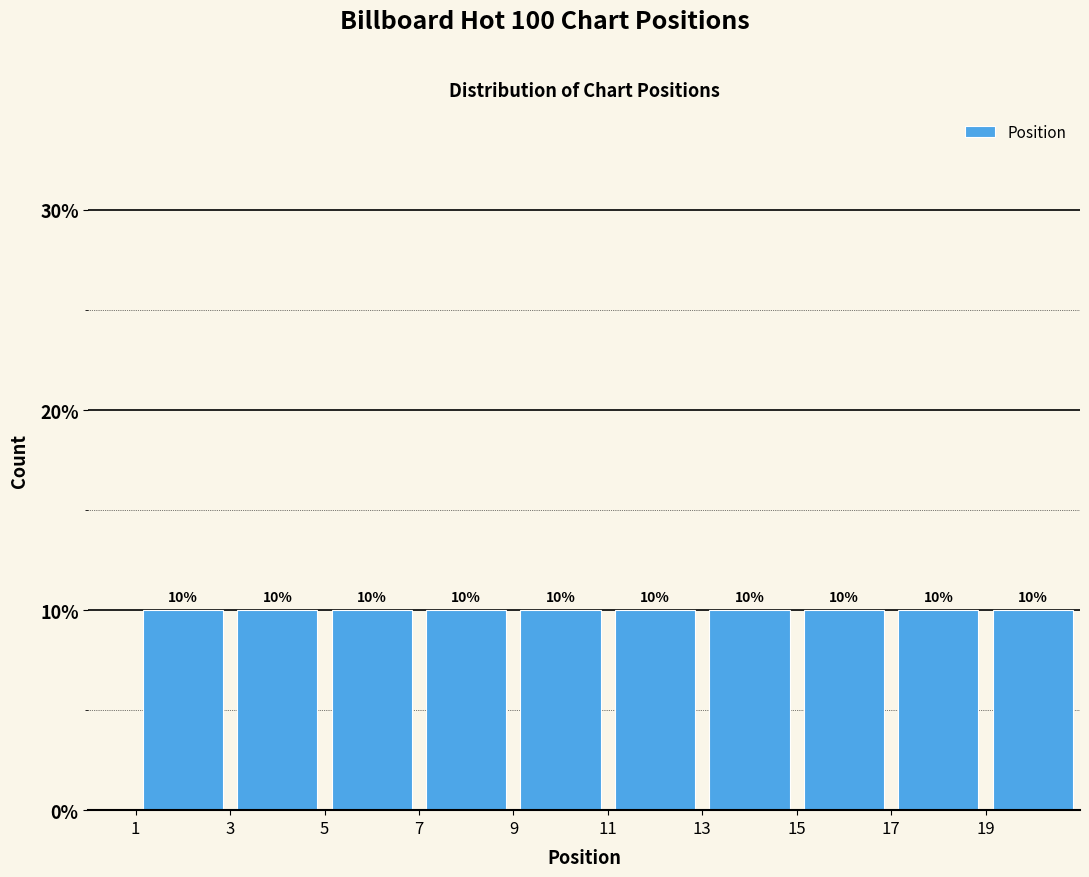

What is the height of the bar covering 5 to 7 on the x-axis?

10